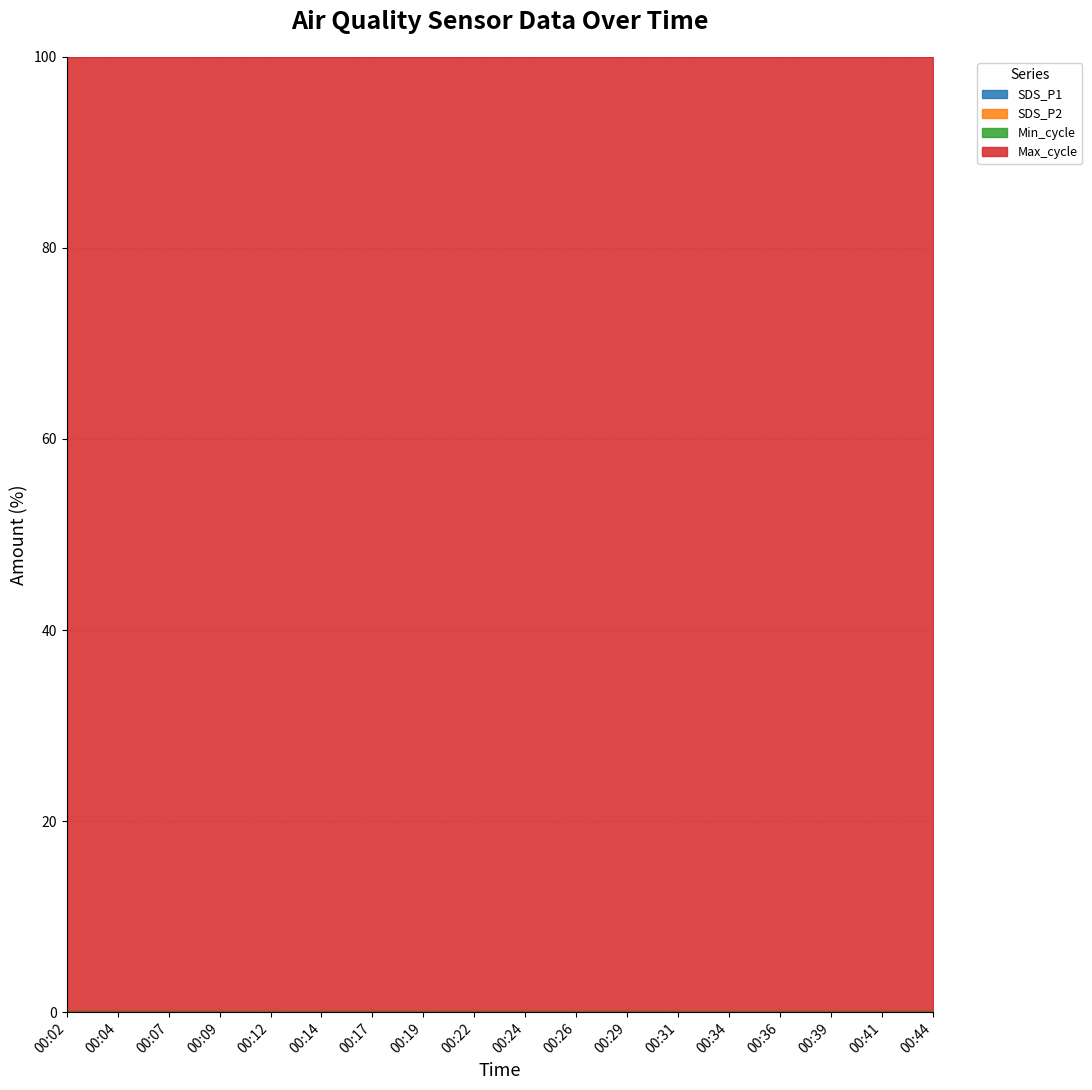

Does the chart have visible grid lines?

Yes